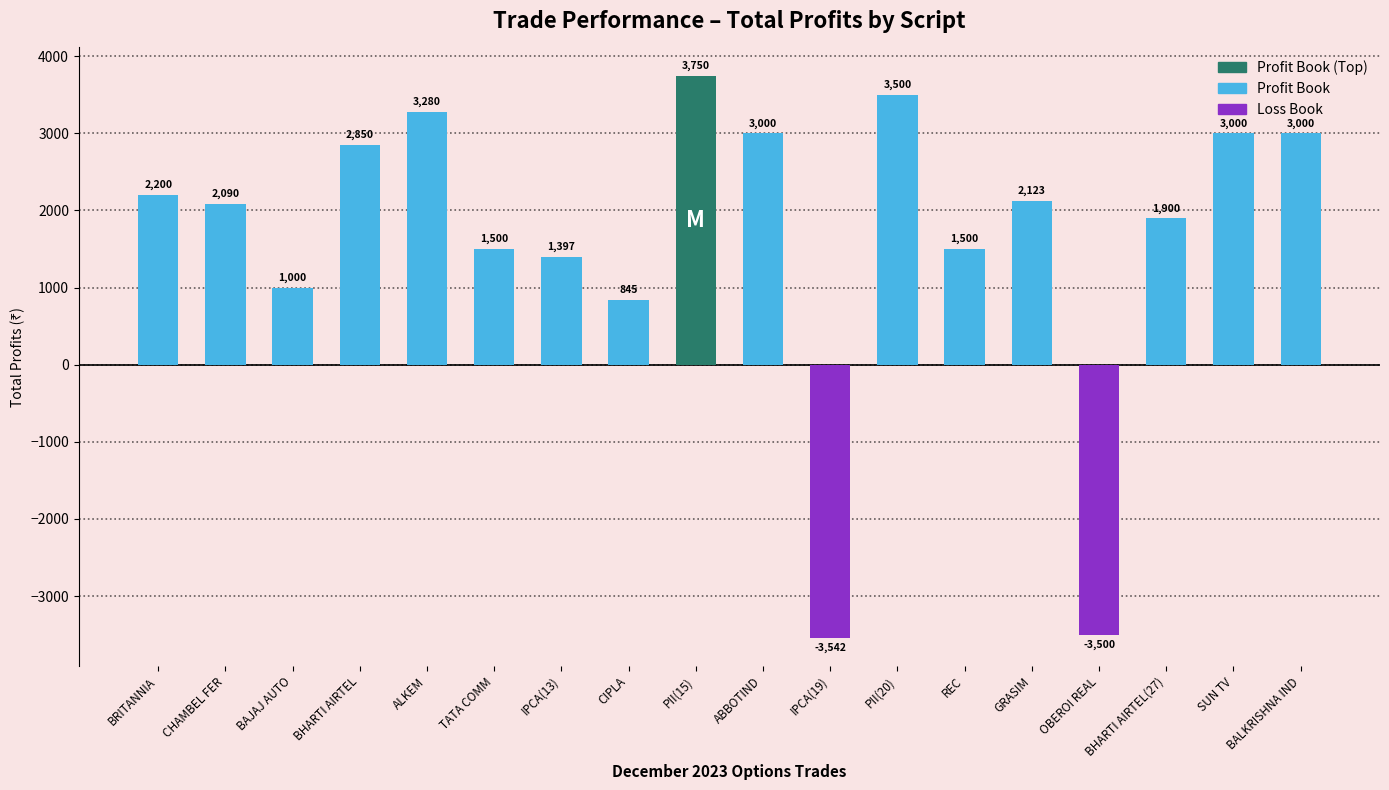

What is the change in value from GRASIM to BHARTI AIRTEL(27)?

-223